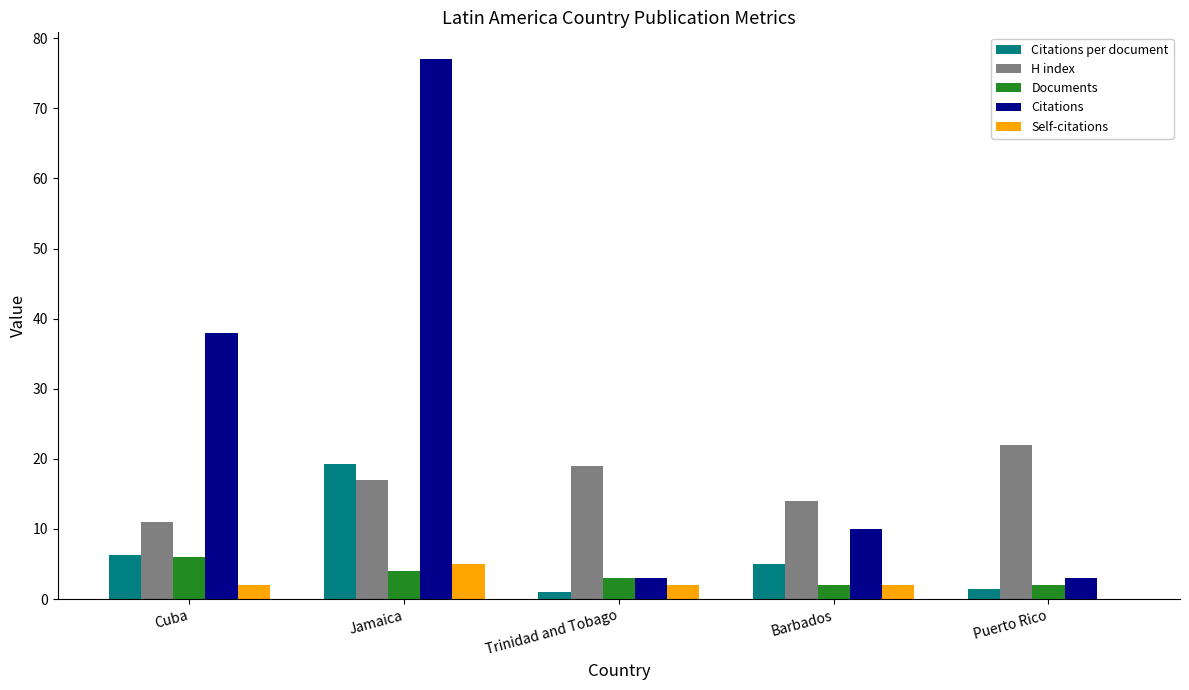

What is the sum of the Citations per document values at Jamaica and Cuba?

25.6